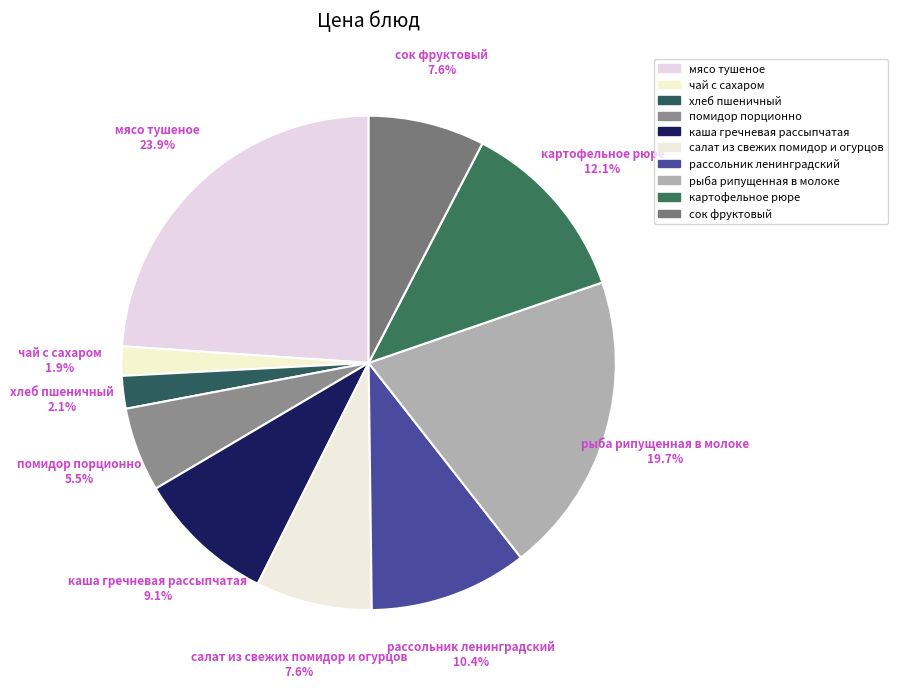

Count the number of slices in the pie.

10